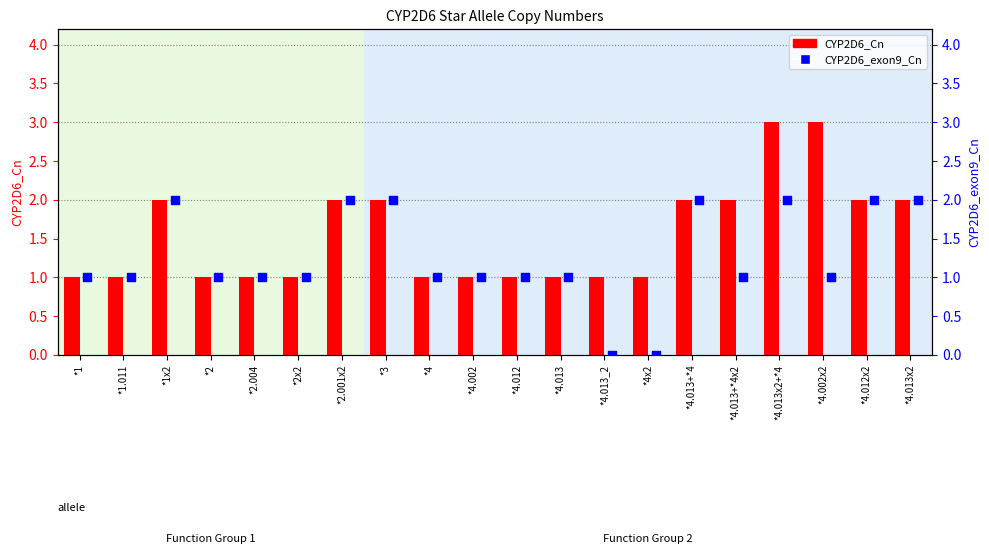

Which series reaches the minimum Y coordinate?

CYP2D6_exon9_Cn